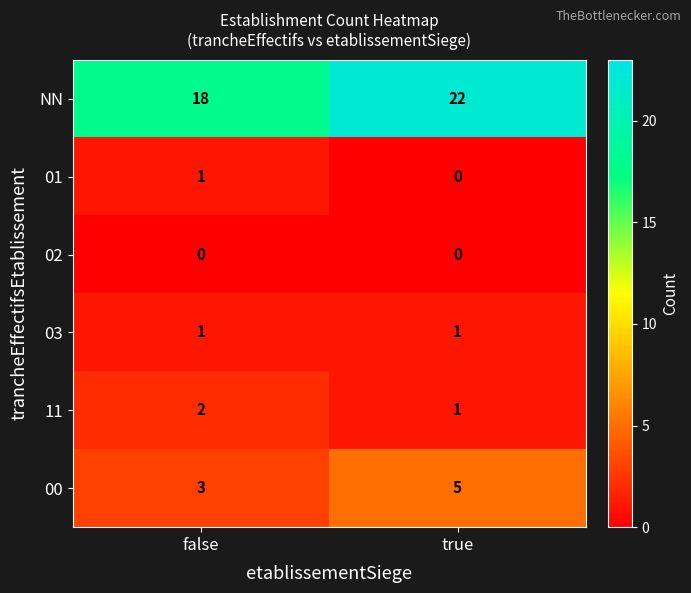

What is the sum of the 00 values at true and false?

8